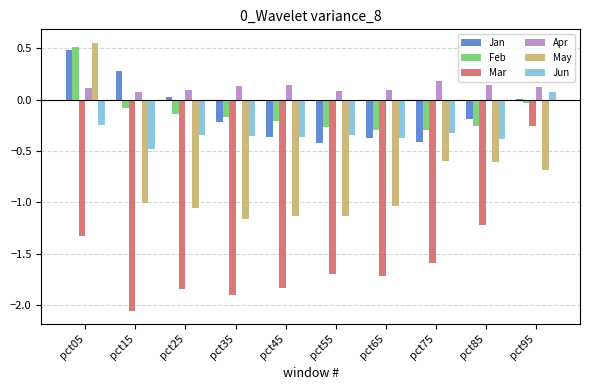

Where does the Jan series first go above 0?

pct05